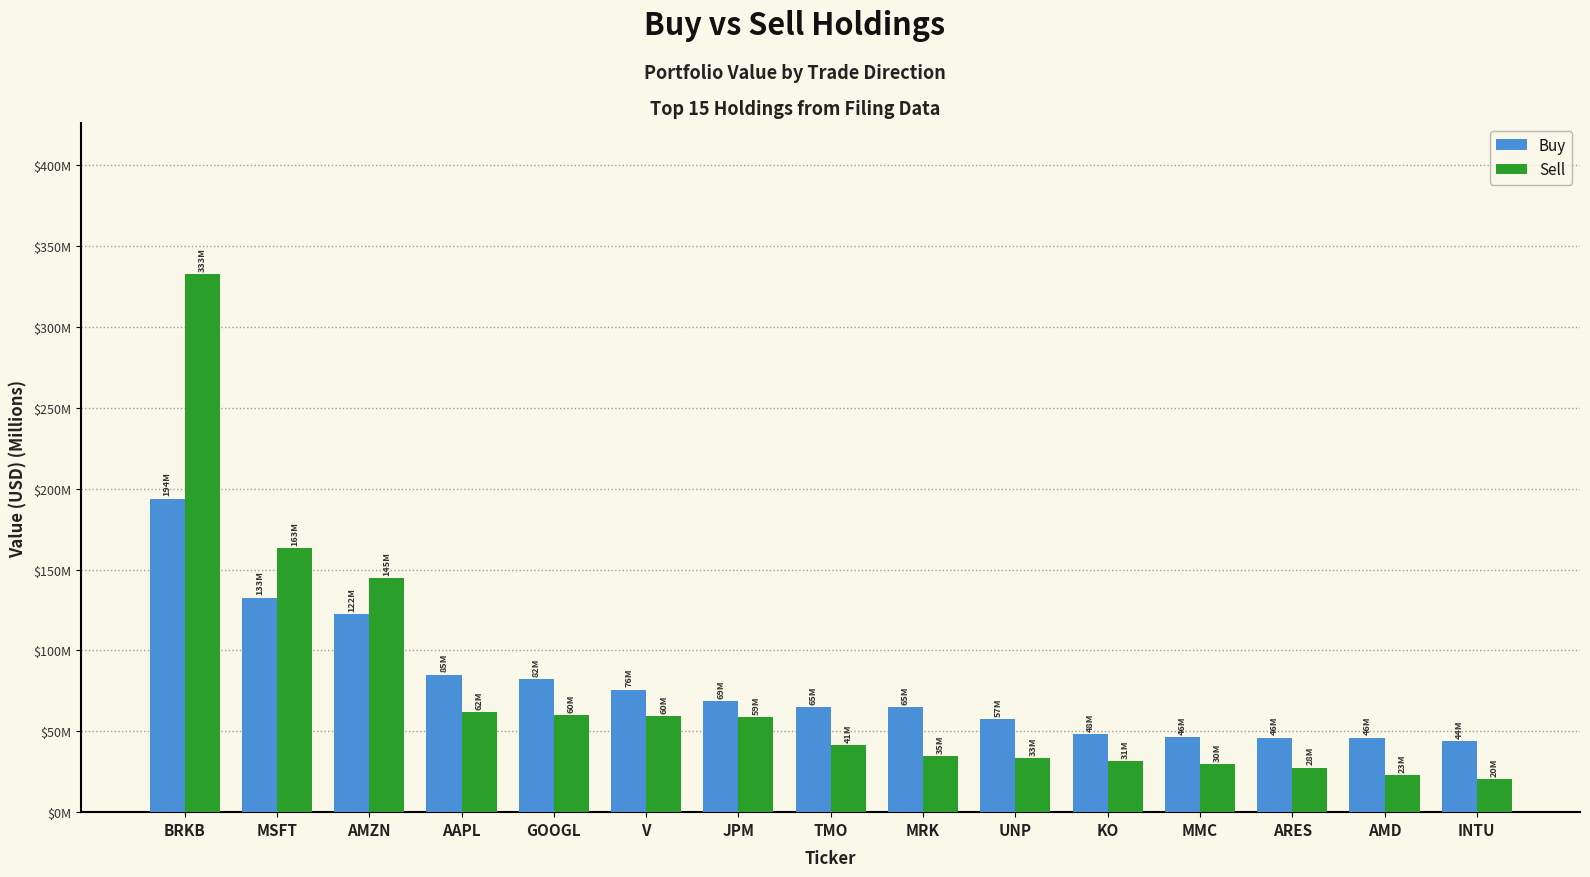

What is the total value across all series at INTU?

64.6